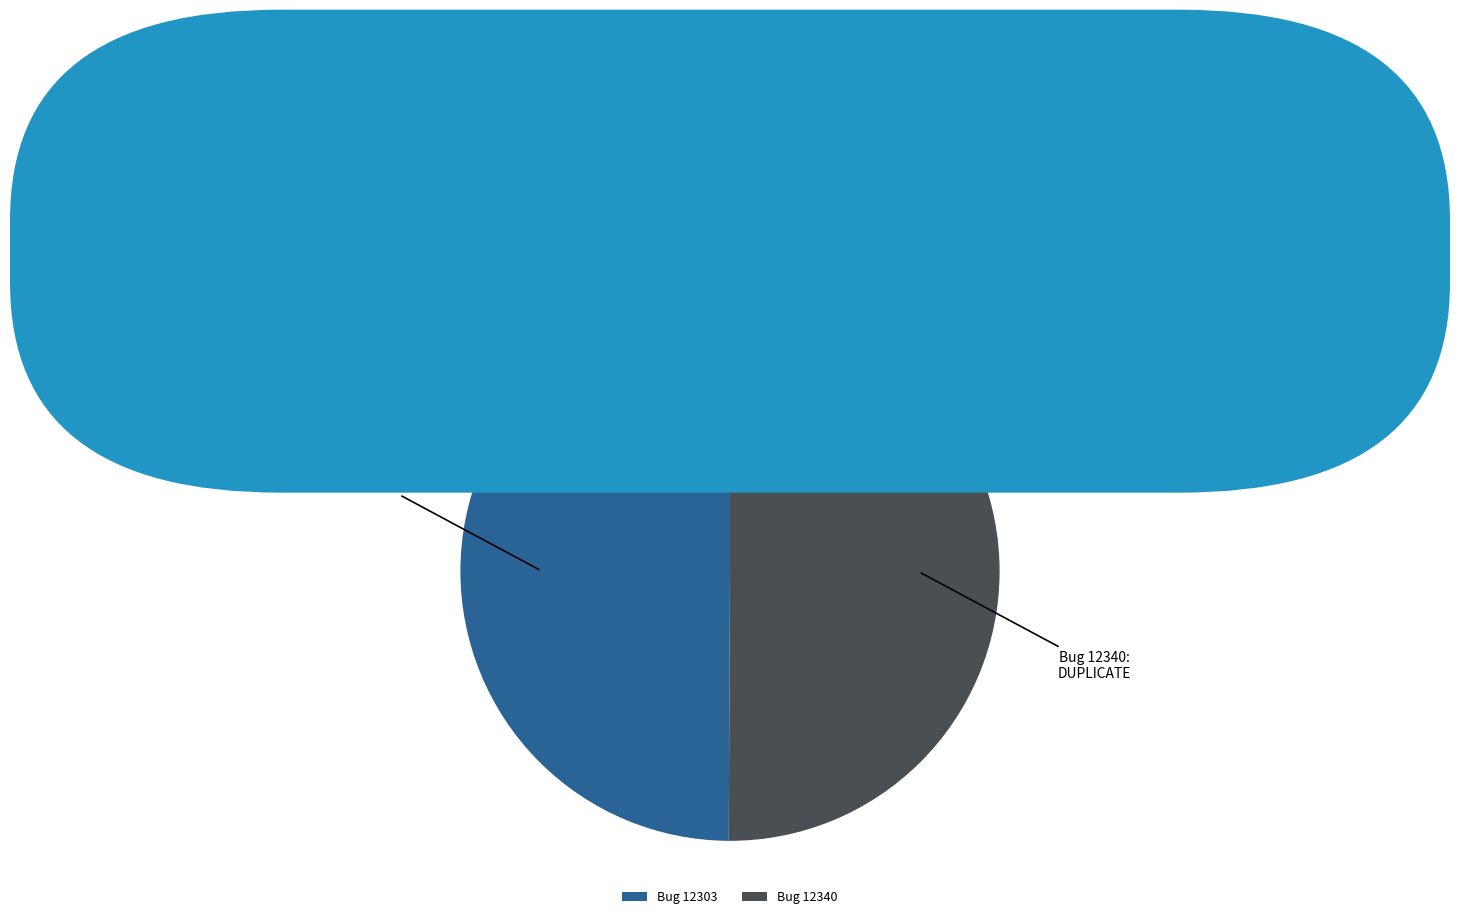

Approximately how many times larger is the value at Bug 12303 compared to Bug 12340?

1.0